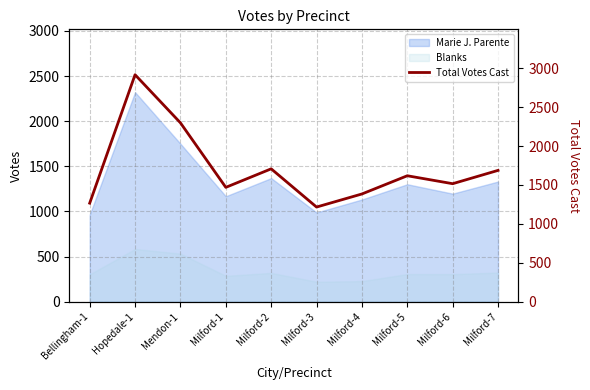

What is the difference between the maximum and minimum values?

1700